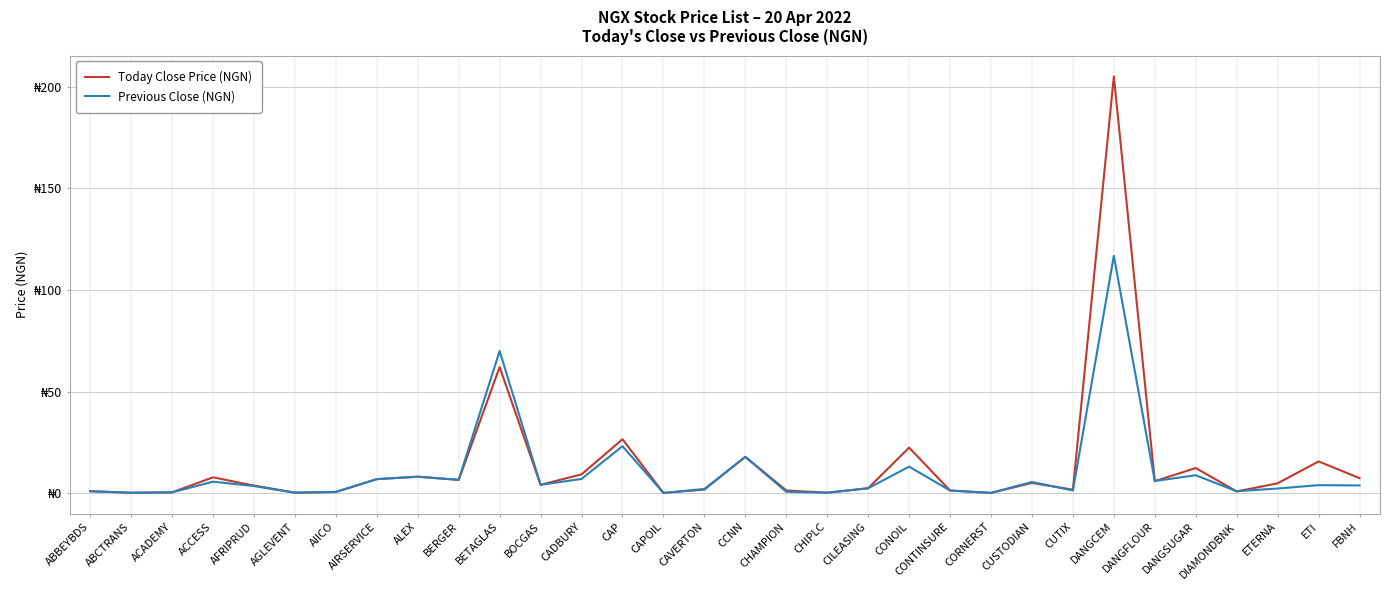

Which category has the highest value across all series?

DANGCEM